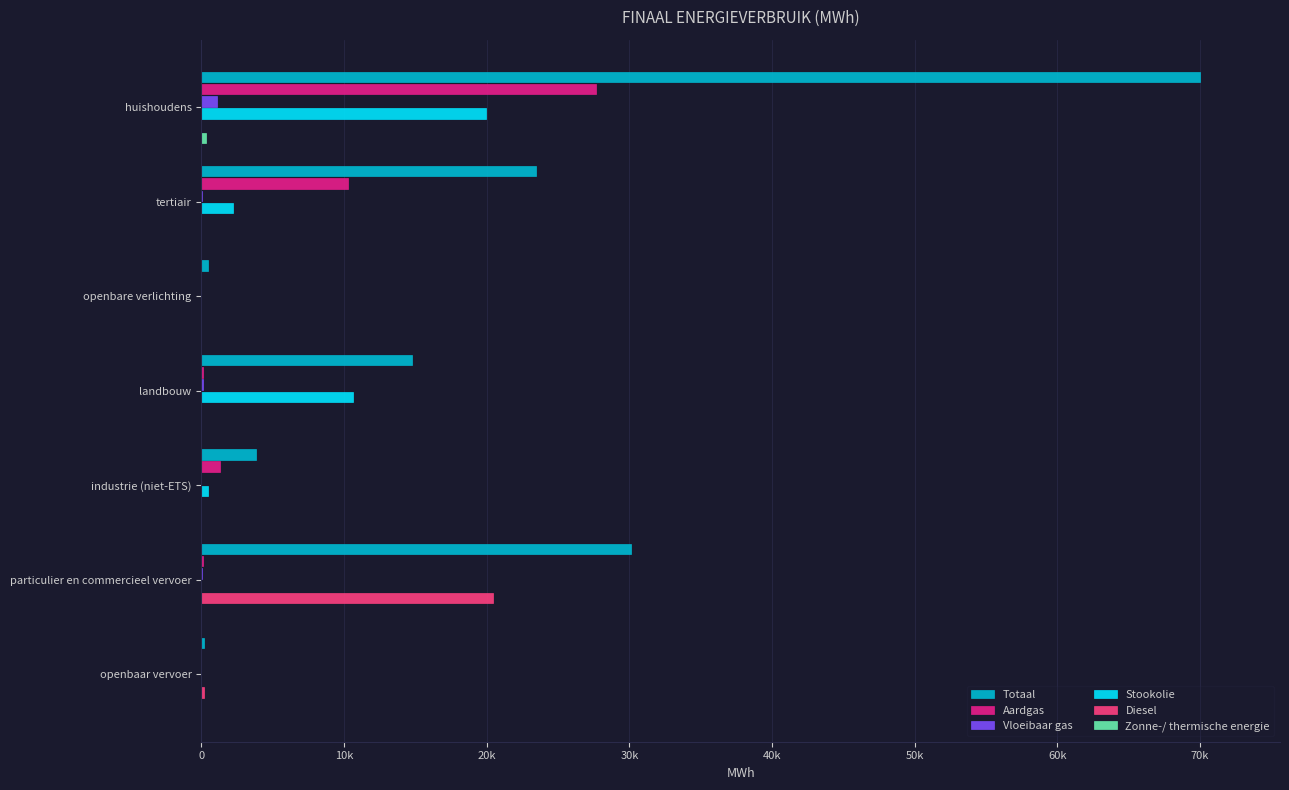

What is the difference between the maximum and minimum values in the Totaal series?

70266.6